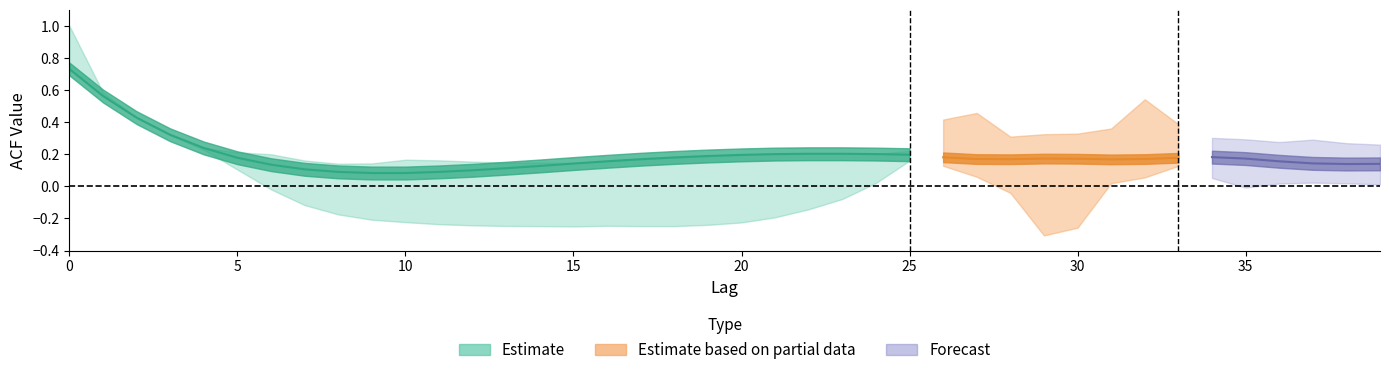

True or false: acf_shown_smooth and acf_shown cross at least once.

True